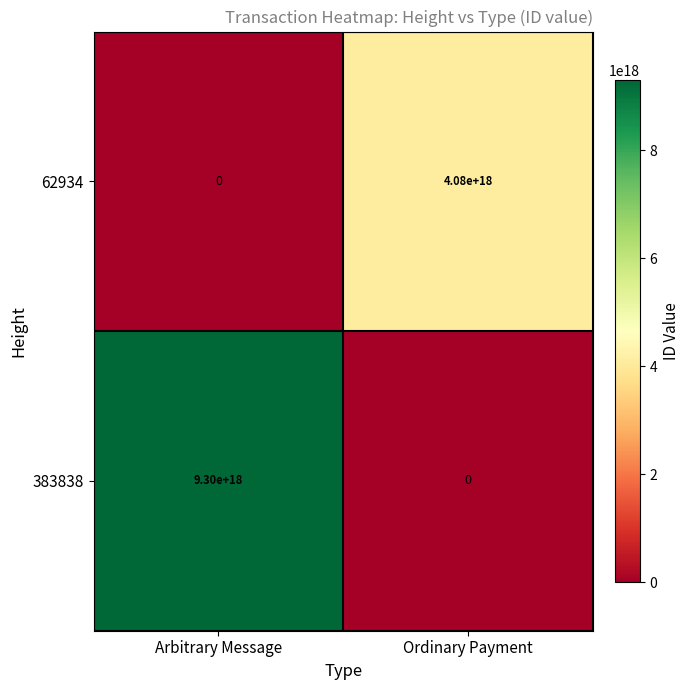

True or false: 383838 has a value of 0 at Ordinary Payment.

True